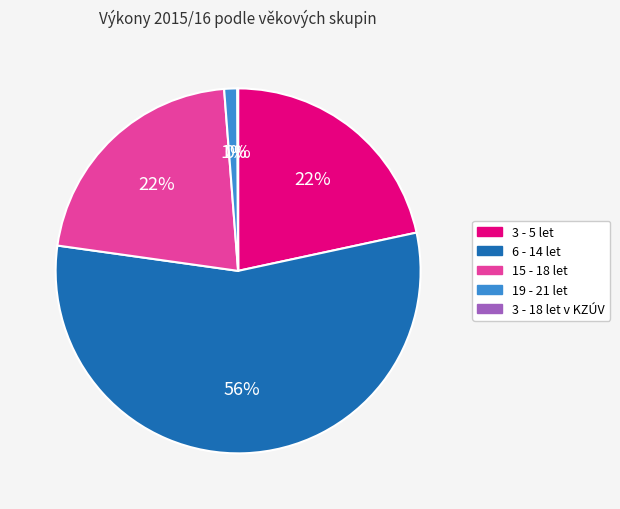

Does any single category account for the majority?

Yes